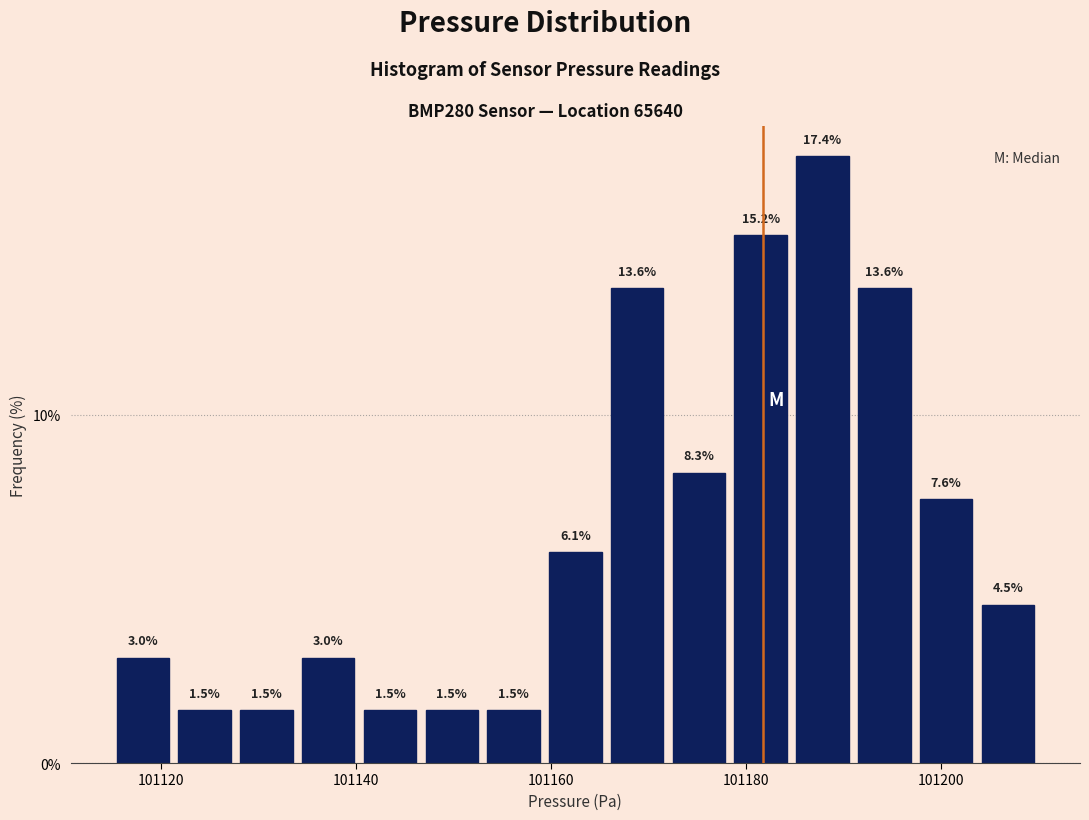

Around what value on the x-axis is the tallest bar? Give the approximate position of its centre, as read against the axis.

101188